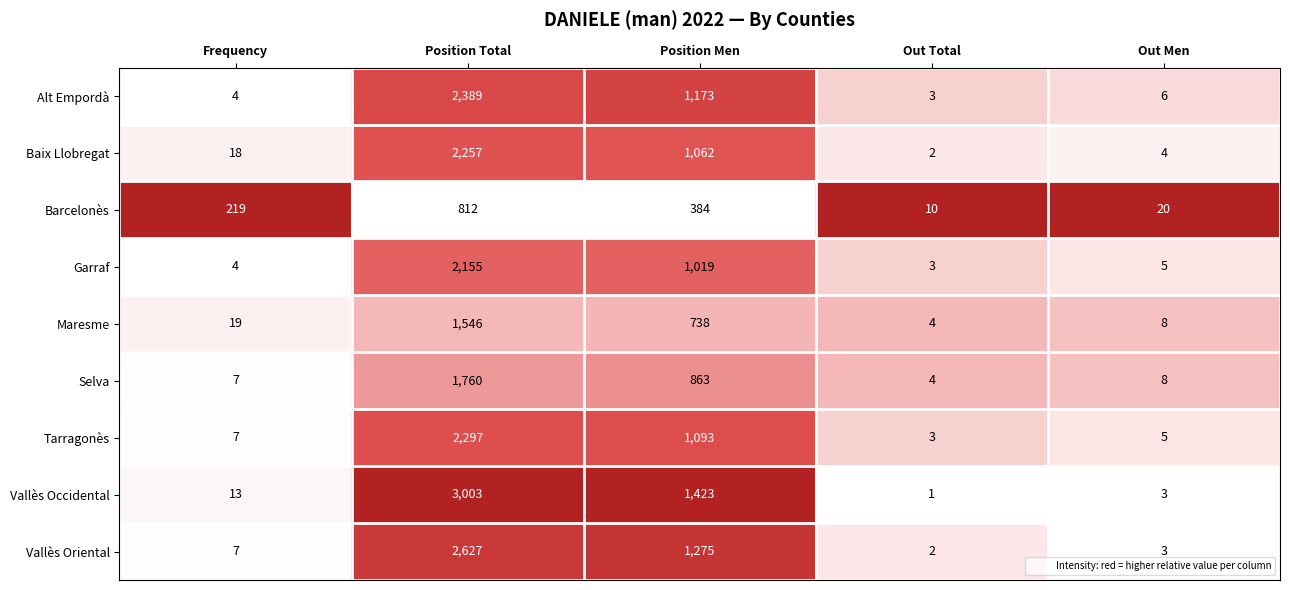

At which category does the chart reach its peak across all series?

Position Total